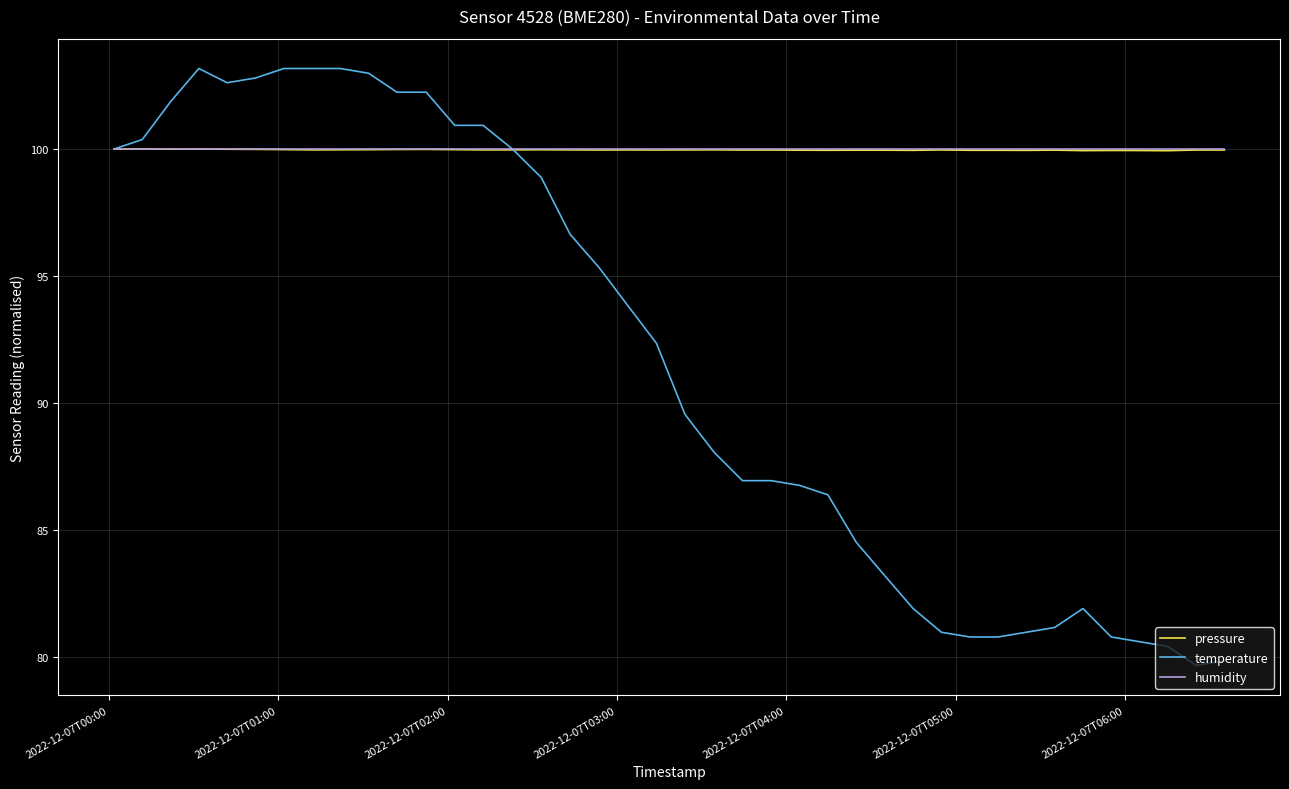

Which series has the largest range (max minus min)?

temperature